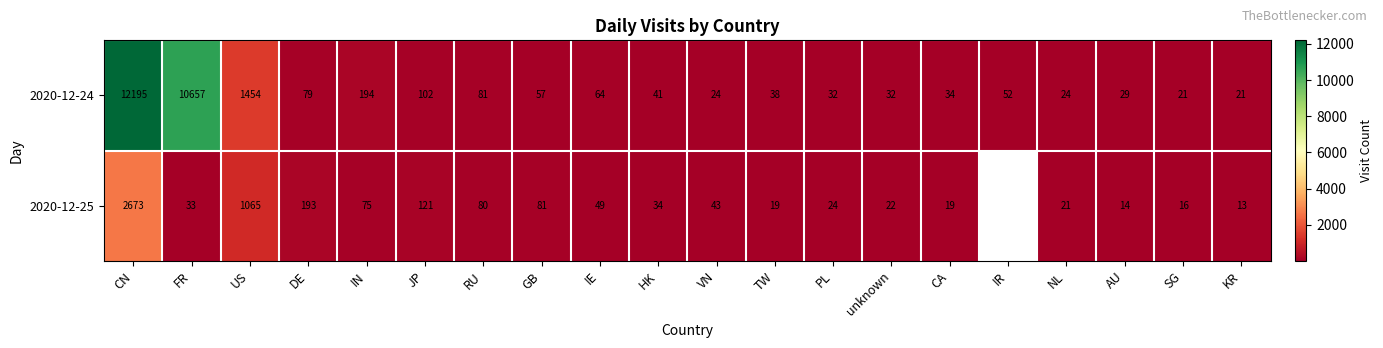

Is the value of 2020-12-25 at AU greater than the value of 2020-12-24 at JP?

No